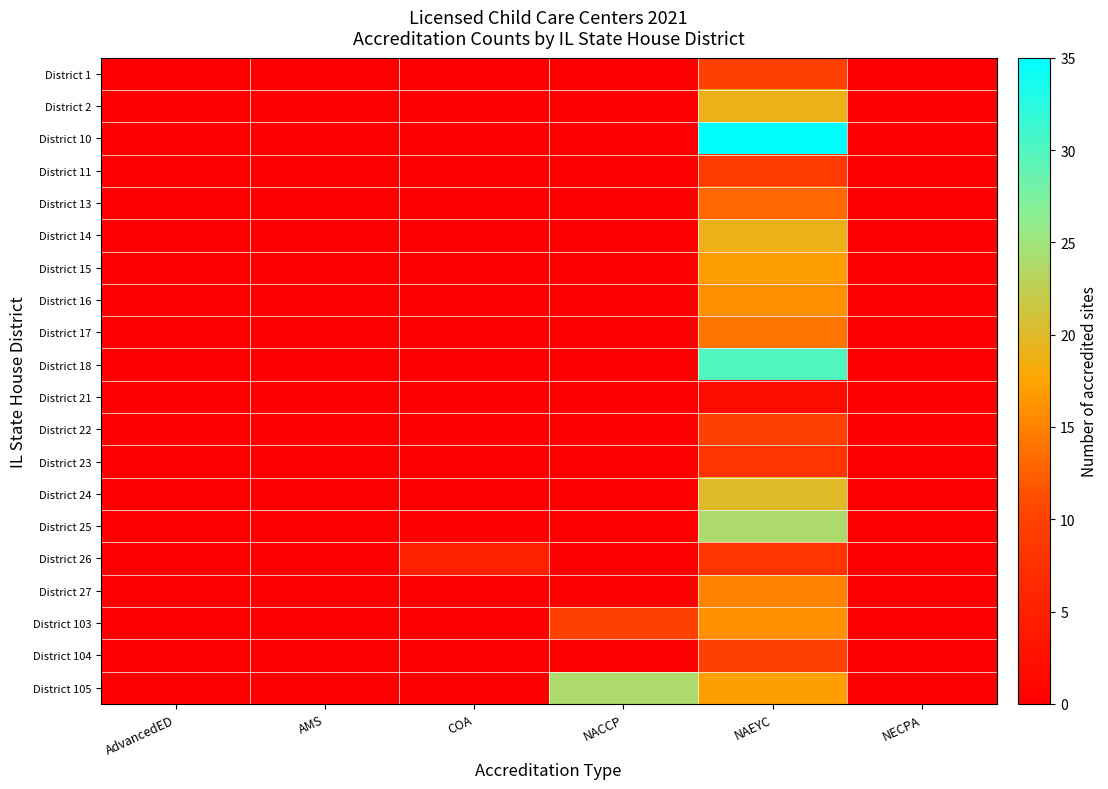

Between NECPA and NAEYC, which is larger?

NAEYC